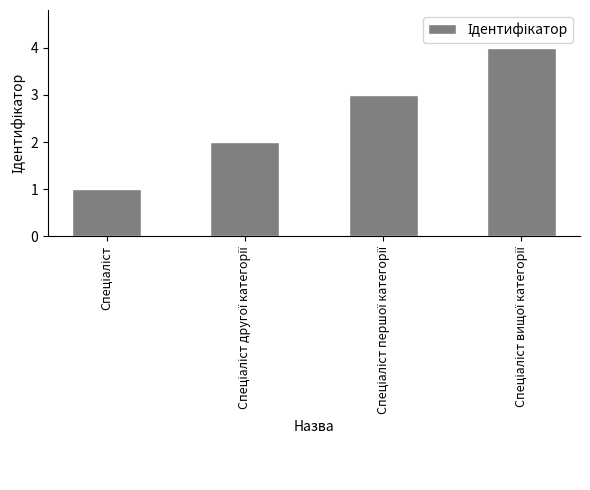

What is the value of the 1st bar from the left?

1